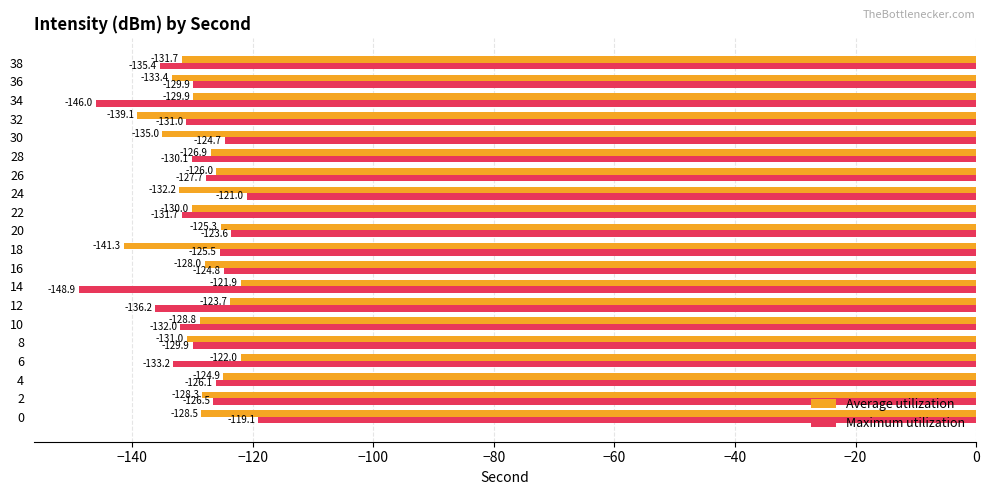

Is the value of Average utilization at 10 greater than the value of Maximum utilization at 6?

Yes